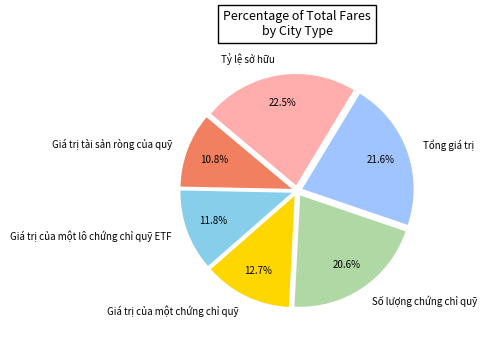

What portion of the pie excludes Giá trị tài sản ròng của quỹ?

89.2%